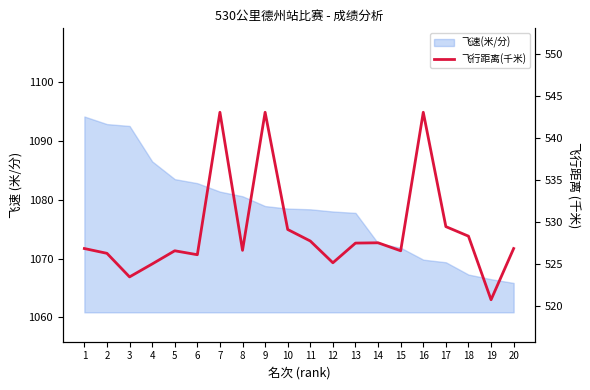

Is it true that the value at 18 is 273.1?

False